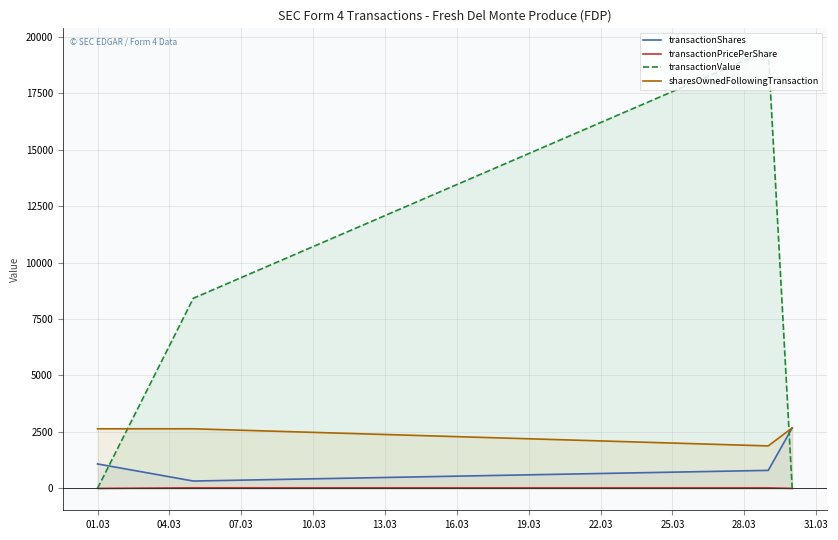

List the series in order of their peak value, highest first.

transactionValue, transactionShares, sharesOwnedFollowingTransaction, transactionPricePerShare